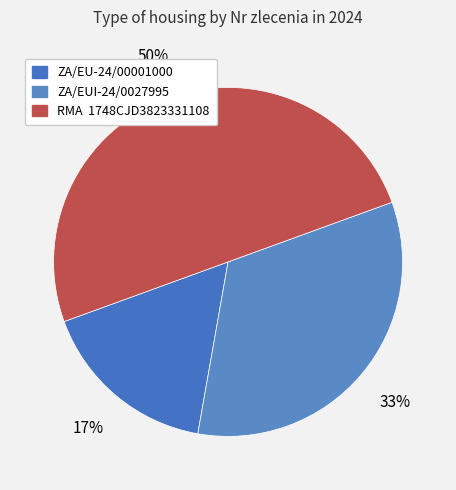

Is ZA/EUI-24/0027995 the majority of the pie?

No